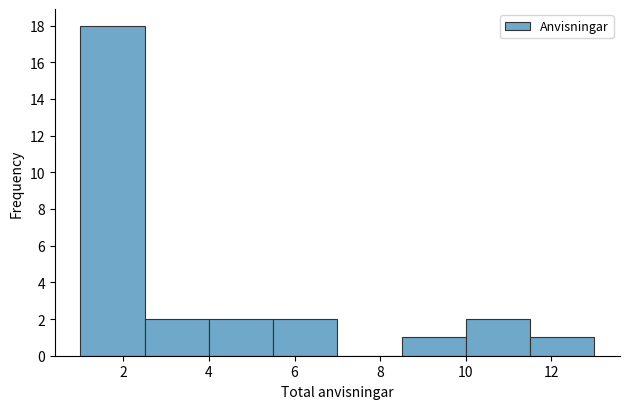

Which range on the x-axis has the tallest bar?

1.0 to 2.5